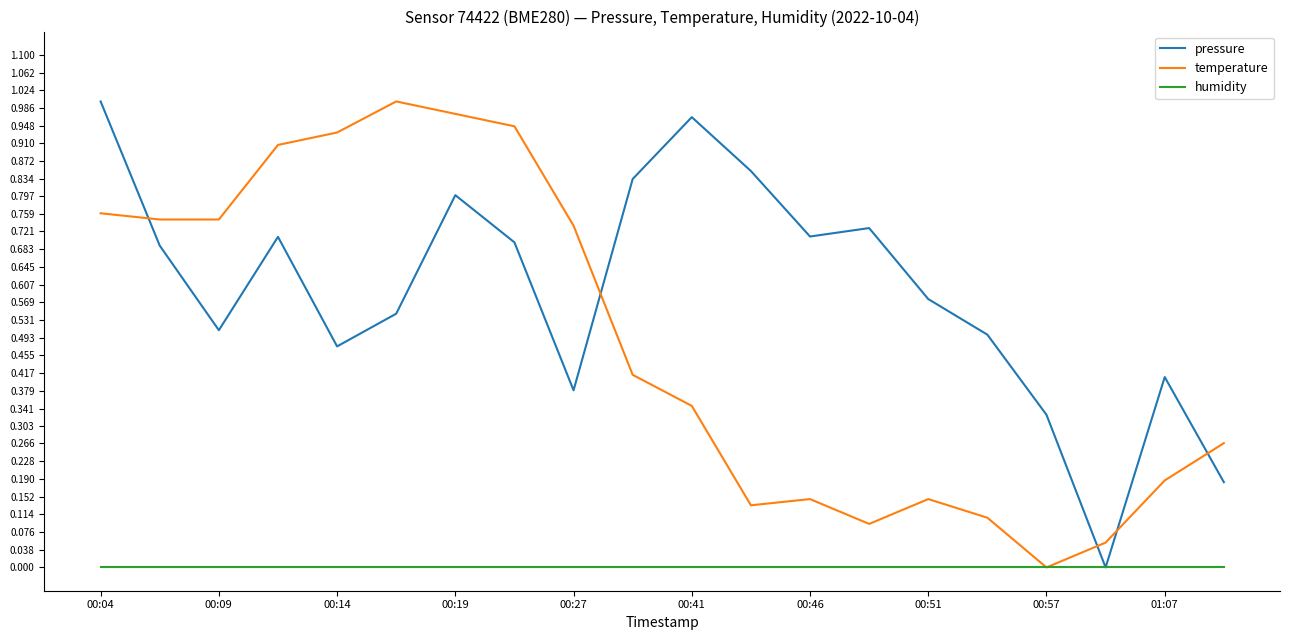

How many lines are shown in the chart?

3